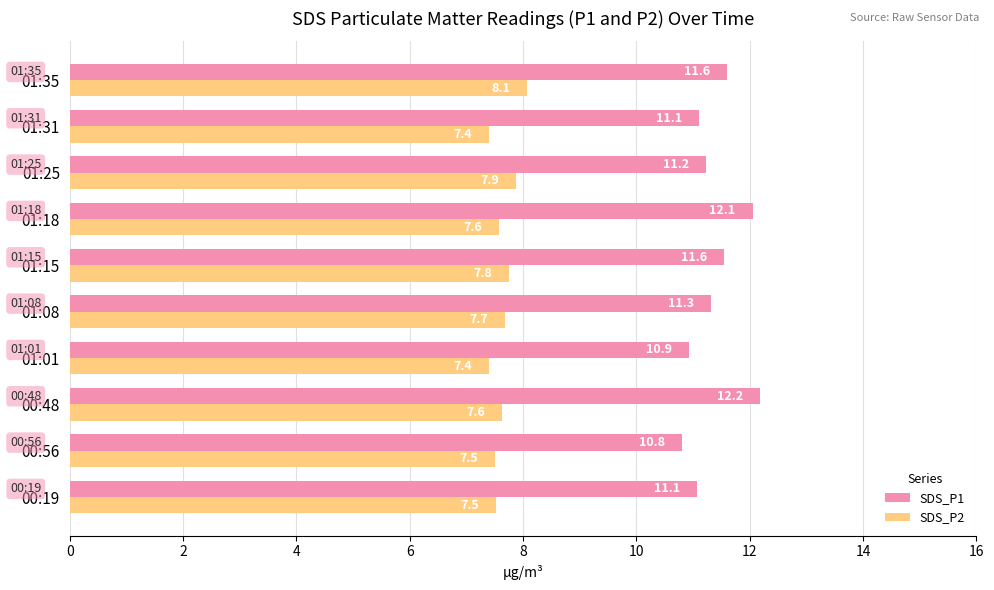

Is it true that SDS_P2 equals 7.8 at 01:15?

True